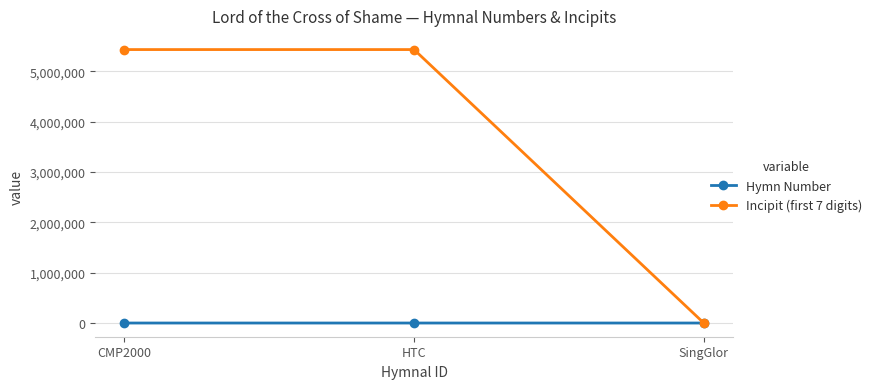

Read the Hymn Number value at SingGlor, to the nearest 10.

560